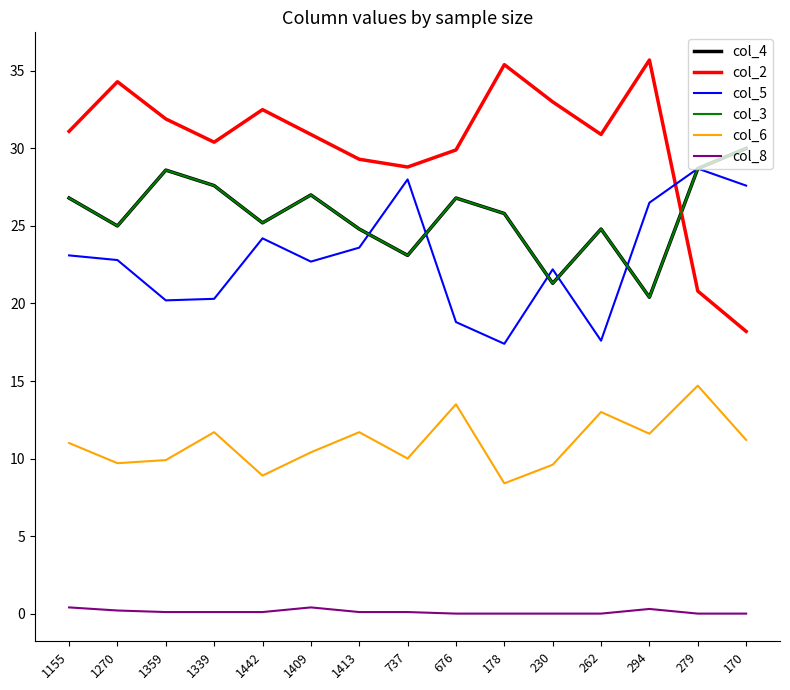

Does the chart have visible grid lines?

No